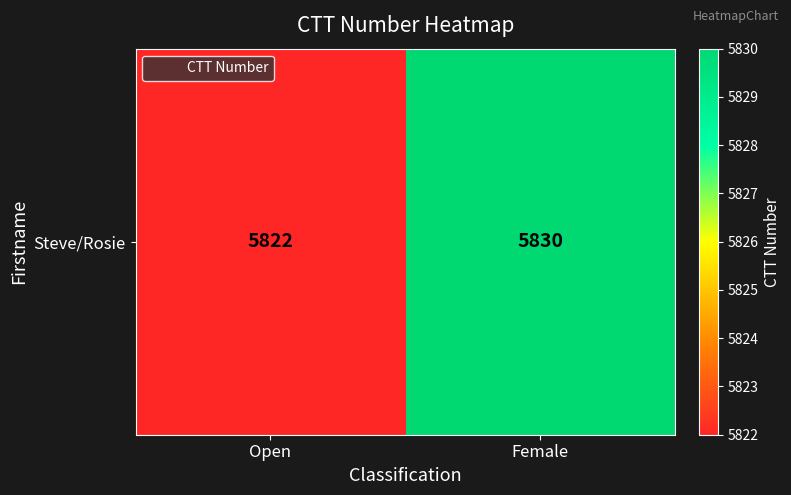

How many values are between 5822 and 5830?

2